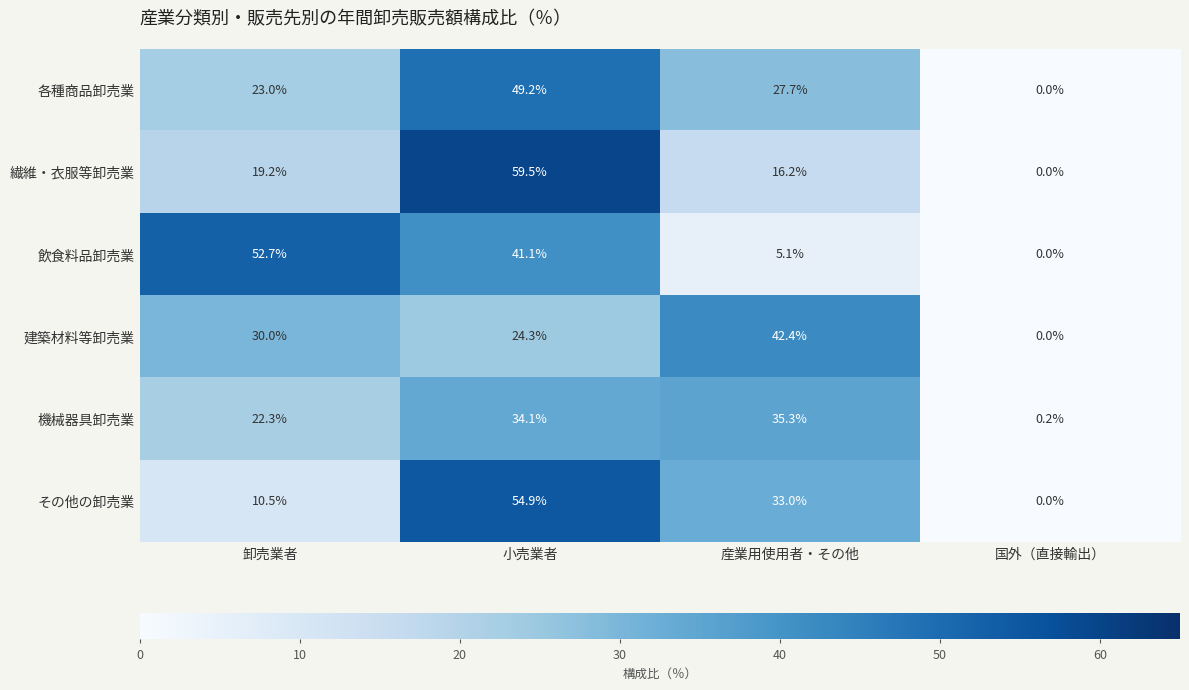

Reading right to left, transcribe all the data shown in this chart.

各種商品卸売業: 国外（直接輸出）=0.0	産業用使用者・その他=27.7	小売業者=49.2	卸売業者=23.0
繊維・衣服等卸売業: 国外（直接輸出）=0.0	産業用使用者・その他=16.2	小売業者=59.5	卸売業者=19.2
飲食料品卸売業: 国外（直接輸出）=0.0	産業用使用者・その他=5.1	小売業者=41.1	卸売業者=52.7
建築材料等卸売業: 国外（直接輸出）=0.0	産業用使用者・その他=42.4	小売業者=24.3	卸売業者=30.0
機械器具卸売業: 国外（直接輸出）=0.2	産業用使用者・その他=35.3	小売業者=34.1	卸売業者=22.3
その他の卸売業: 国外（直接輸出）=0.0	産業用使用者・その他=33.0	小売業者=54.9	卸売業者=10.5